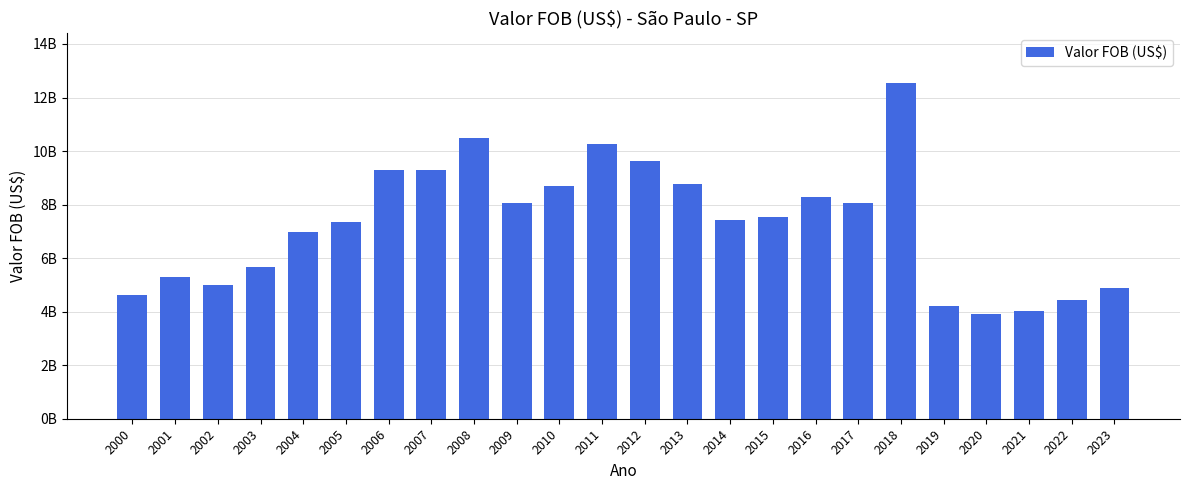

Which label corresponds to the smallest value in the chart?

2020